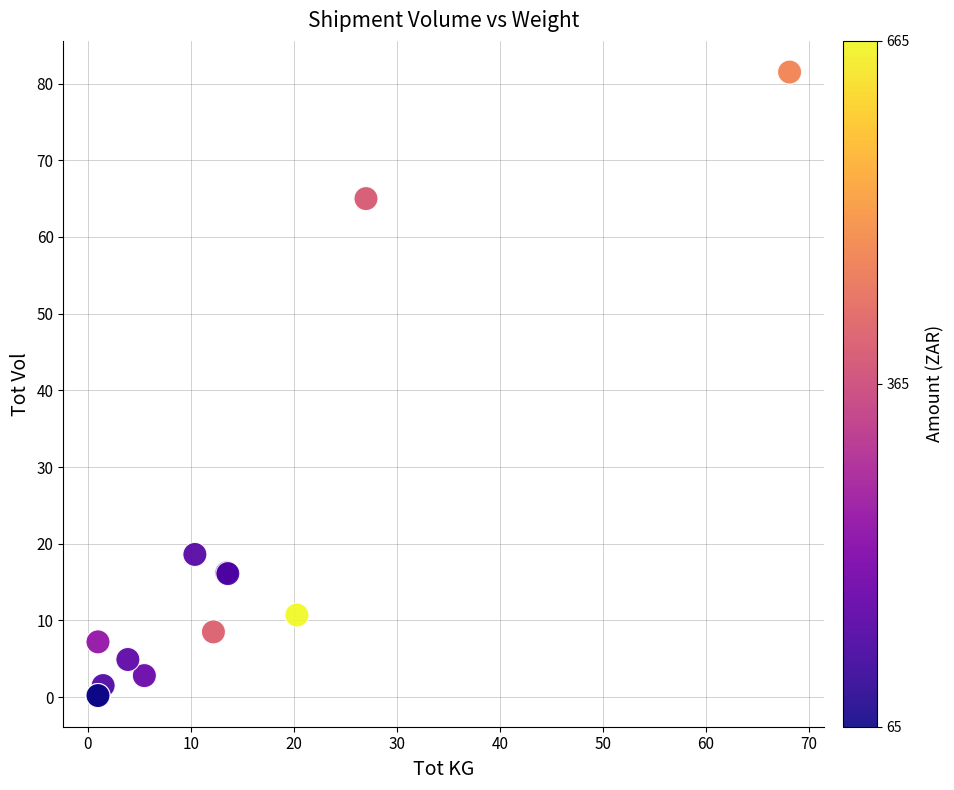

What Y value in the scatter plot is closest to 40?

18.6